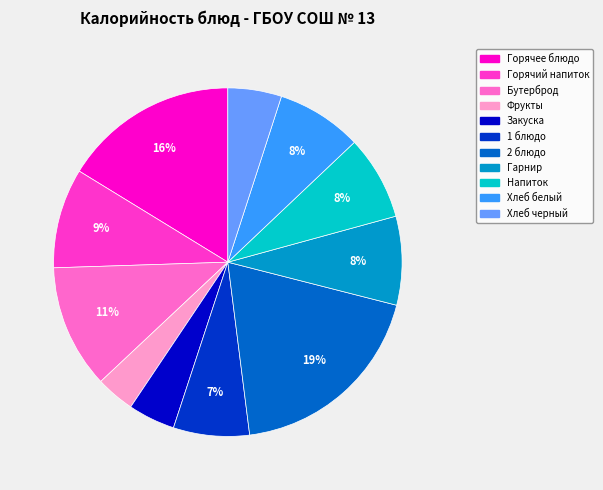

To the nearest percent, what portion does Хлеб белый represent?

8%